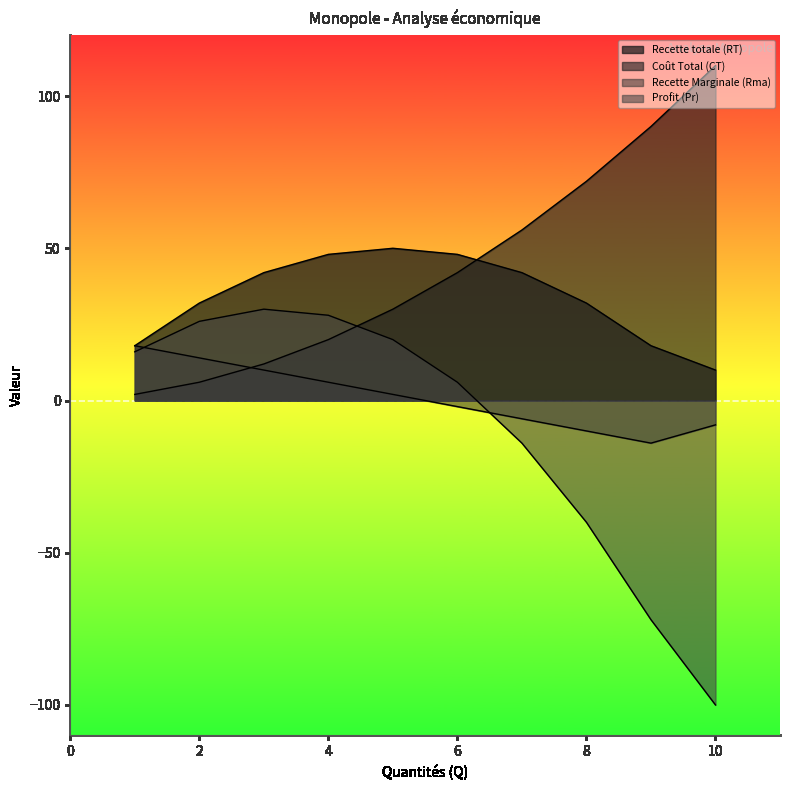

True or false: Recette Marginale (Rma) has more than 2 interior local peaks.

False